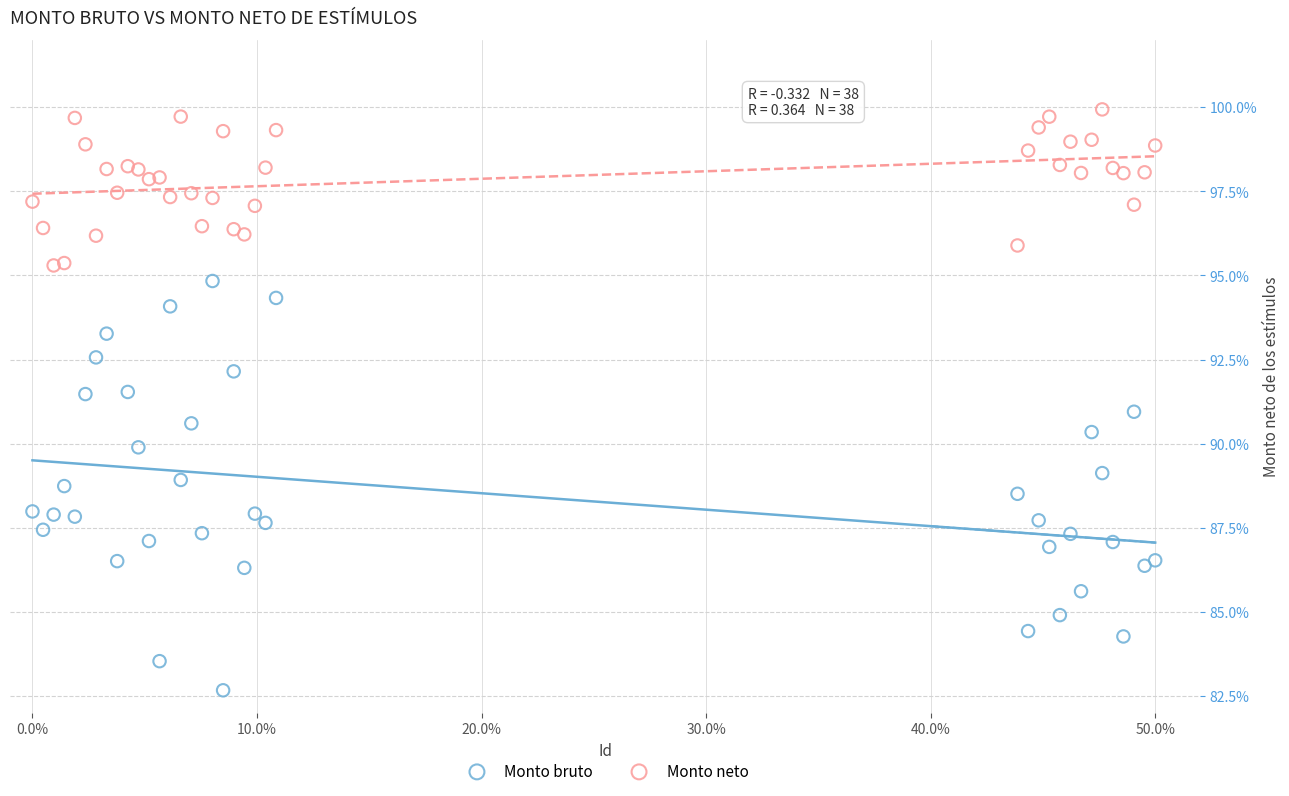

Which series has the widest spread of Y values?

Monto bruto